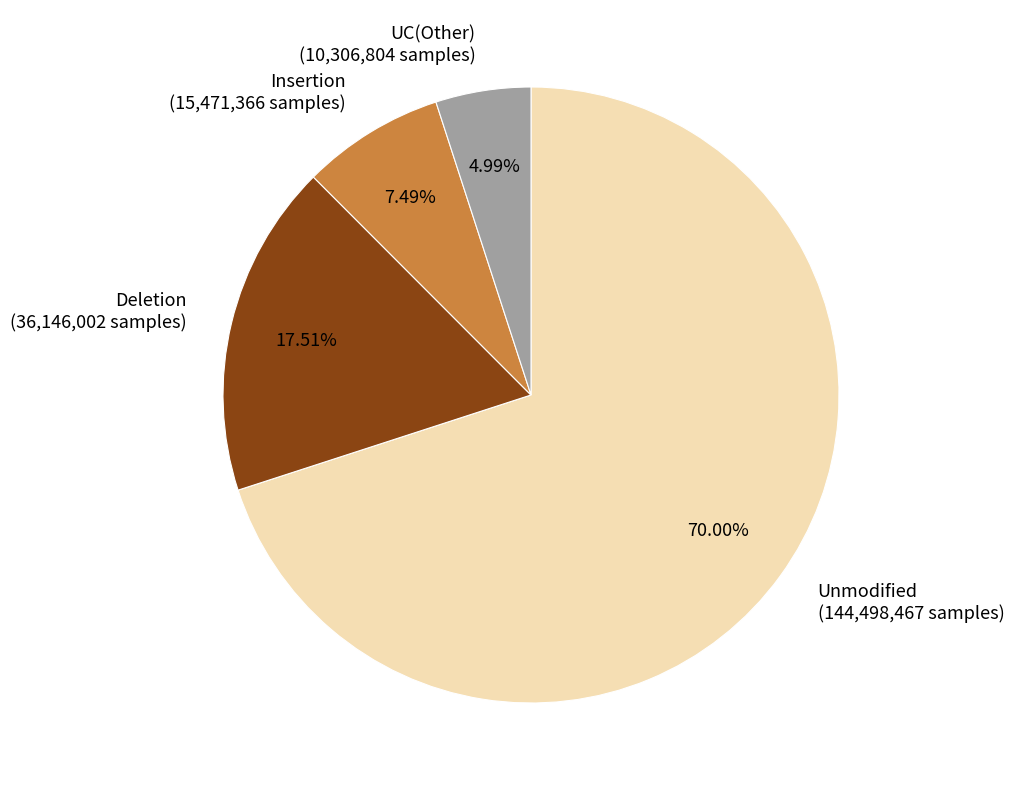

Is there a majority slice in this chart?

Yes